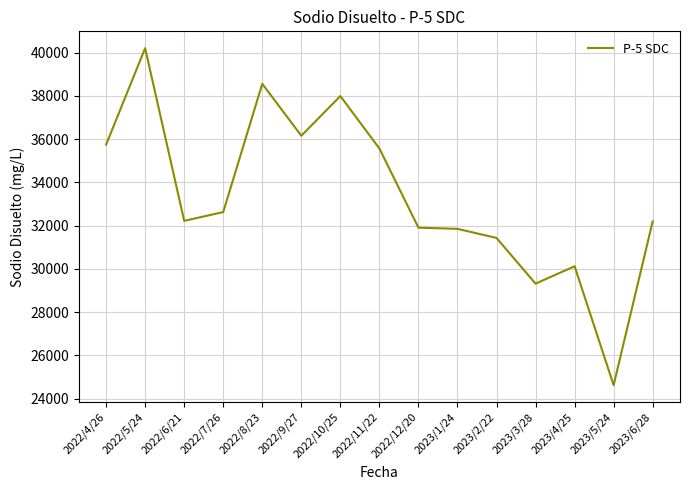

What is the difference between the maximum and minimum values?

15576.0